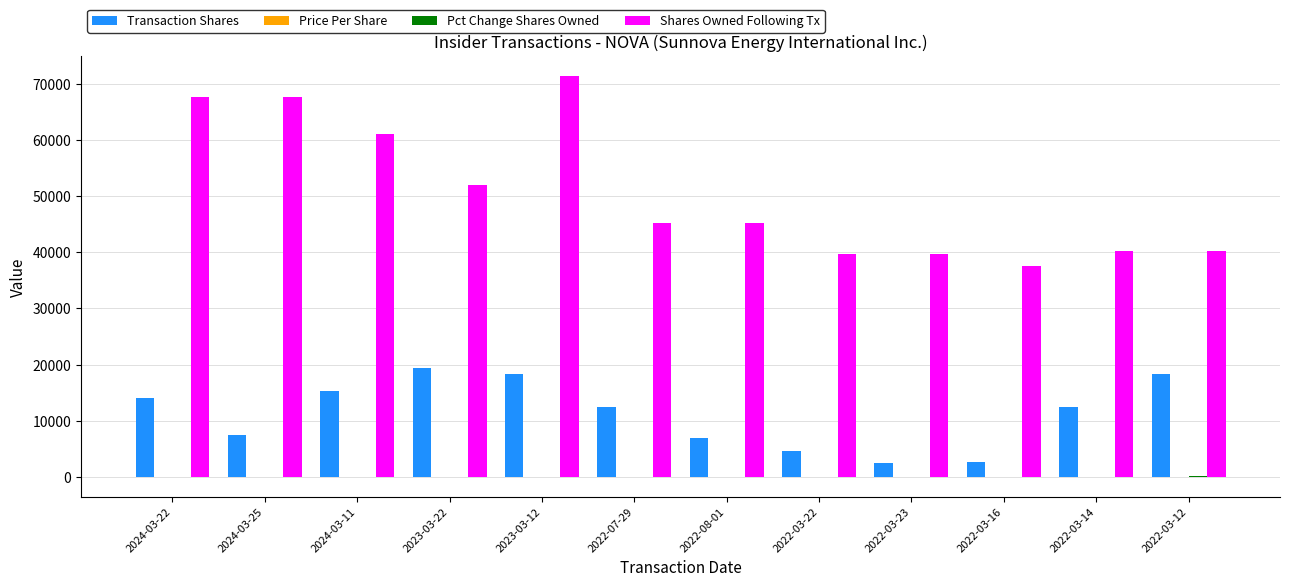

What is the sum of all Transaction Shares values?

134201.0